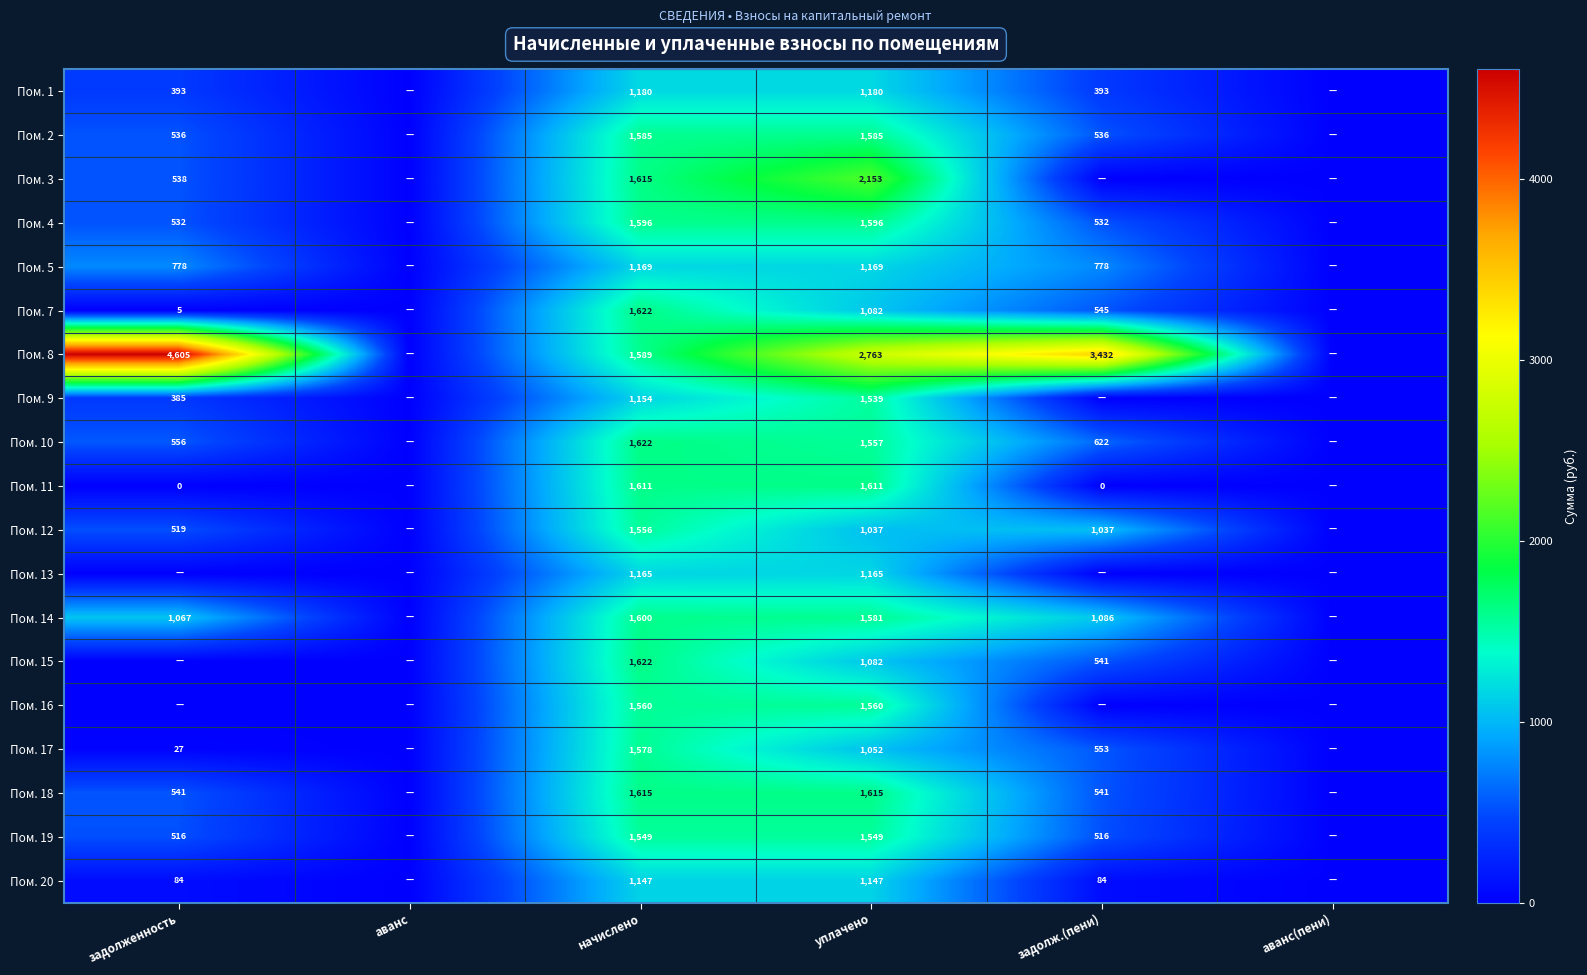

Count the number of categories in the chart.

6